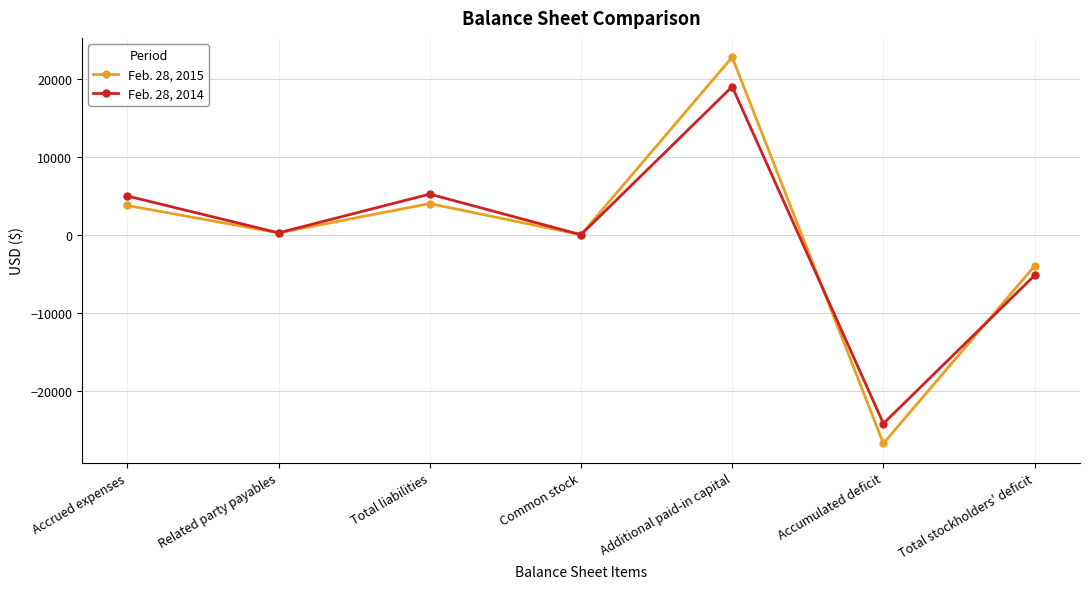

How many data points in Feb. 28, 2015 are less than 243?

3